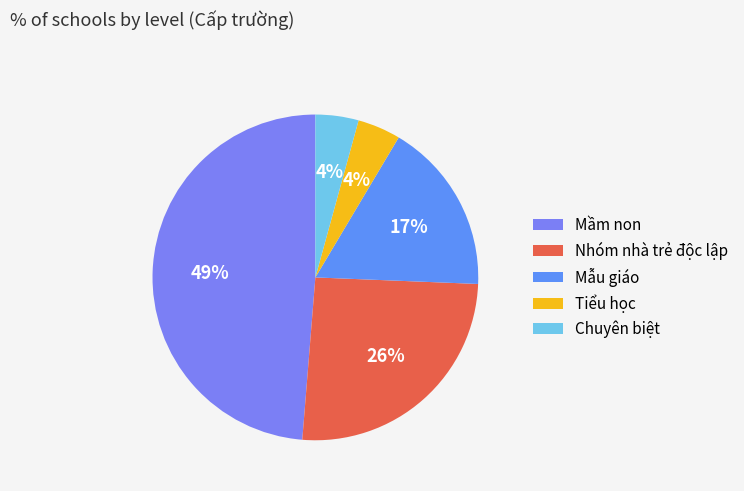

What is the smallest slice in the pie chart?

Tiểu học